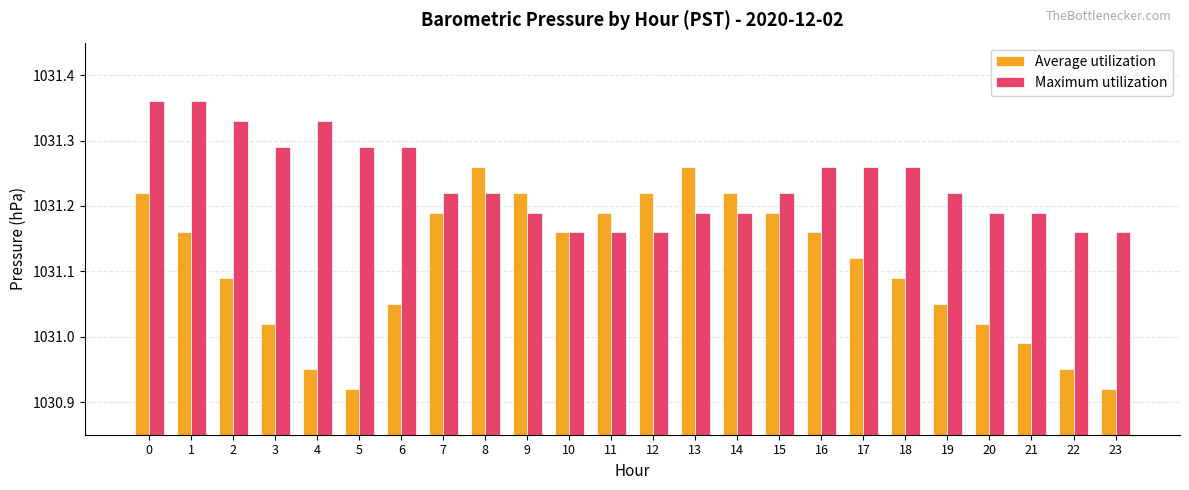

What are all the series names shown in the legend?

Average utilization, Maximum utilization